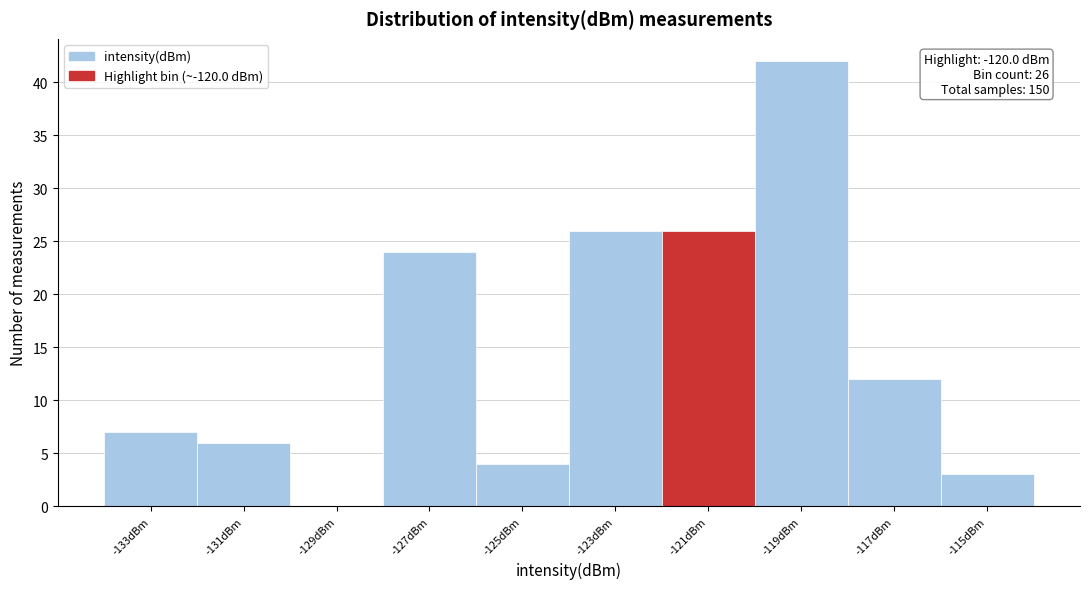

Reading left to right, extract all data points from this chart.

-133dBm=7	-131dBm=6	-129dBm=0	-127dBm=24	-125dBm=4	-123dBm=26	-121dBm=26	-119dBm=42	-117dBm=12	-115dBm=3